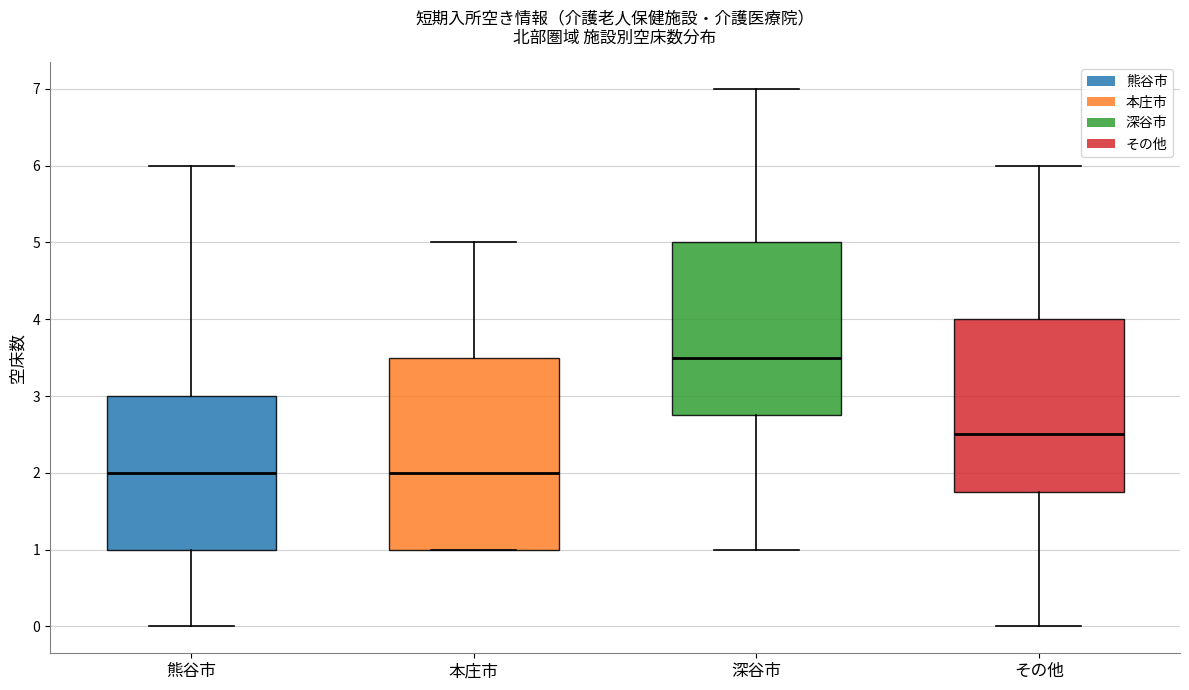

Which box is the tallest, from its lower edge to its upper edge?

本庄市